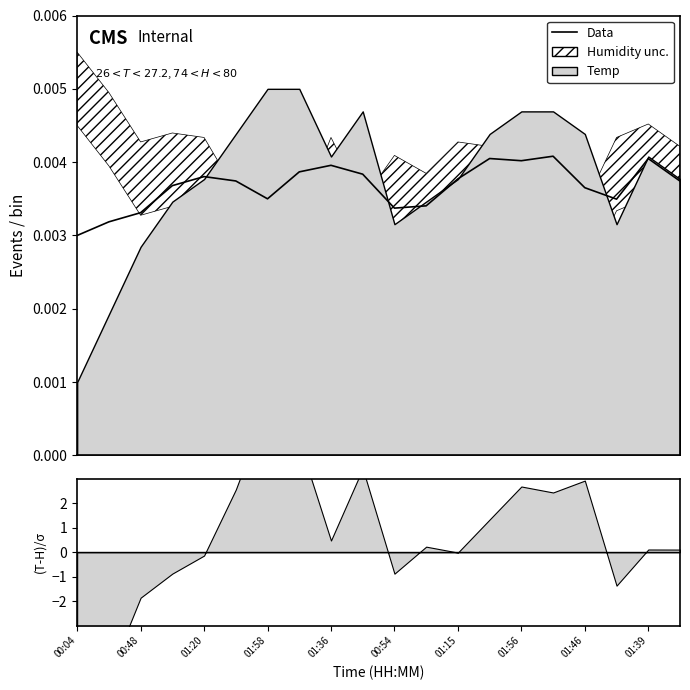

Which category has the lowest value across all series?

00:04